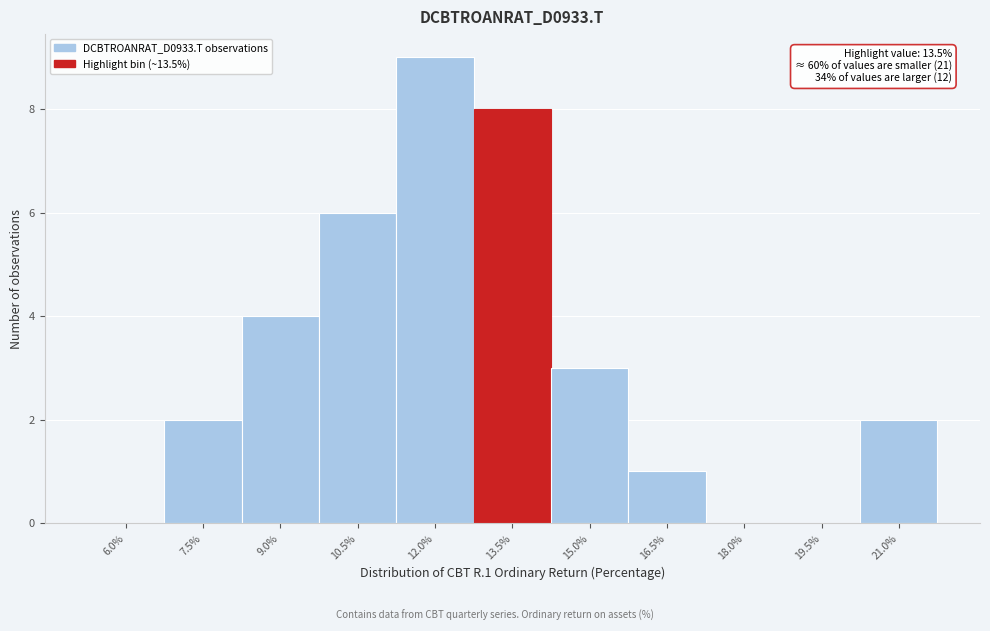

Reading right to left, transcribe all the data shown in this chart.

21.0%=2	19.5%=0	18.0%=0	16.5%=1	15.0%=3	13.5%=8	12.0%=9	10.5%=6	9.0%=4	7.5%=2	6.0%=0